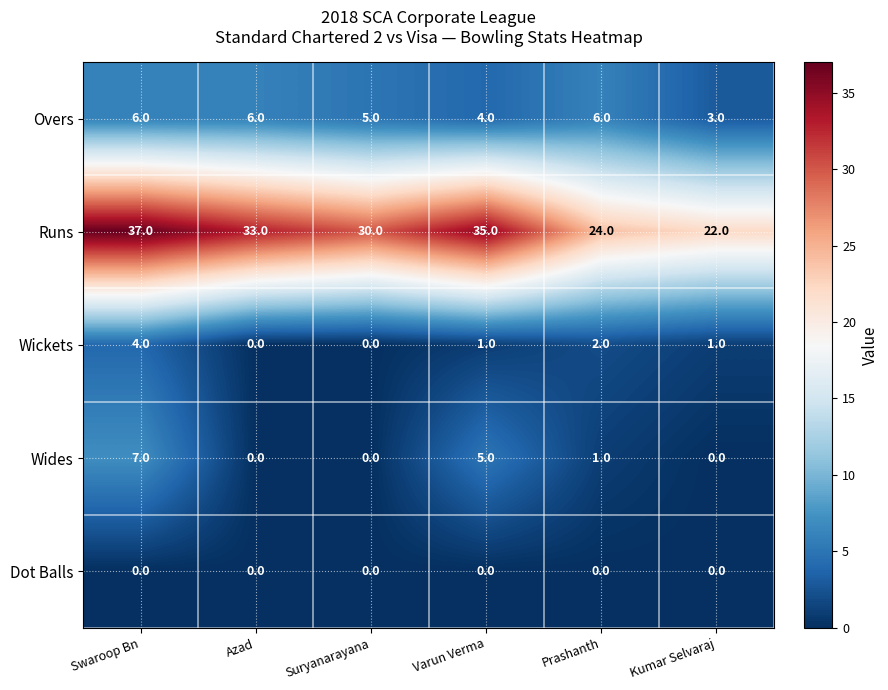

What is the spread (max minus min) of values at Swaroop Bn?

37